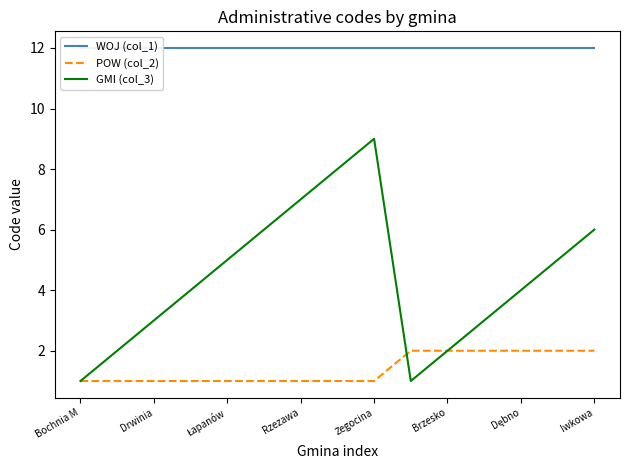

Which category has the lowest value in the POW (col_2) series?

Bochnia M